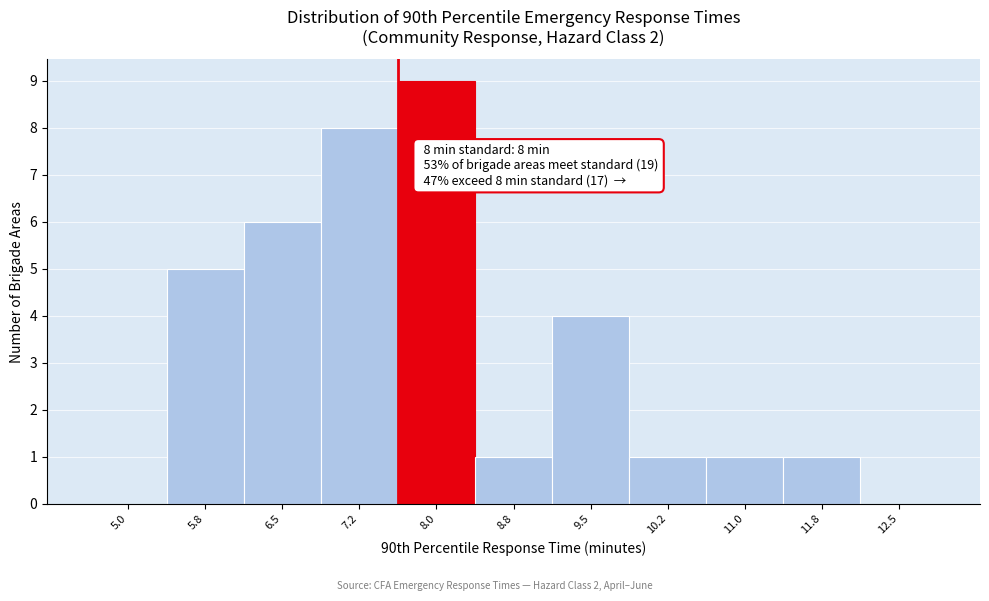

Reading left to right, list all the values displayed in this chart.

5.0=0	5.8=5	6.5=6	7.2=8	8.0=9	8.8=1	9.5=4	10.2=1	11.0=1	11.8=1	12.5=0